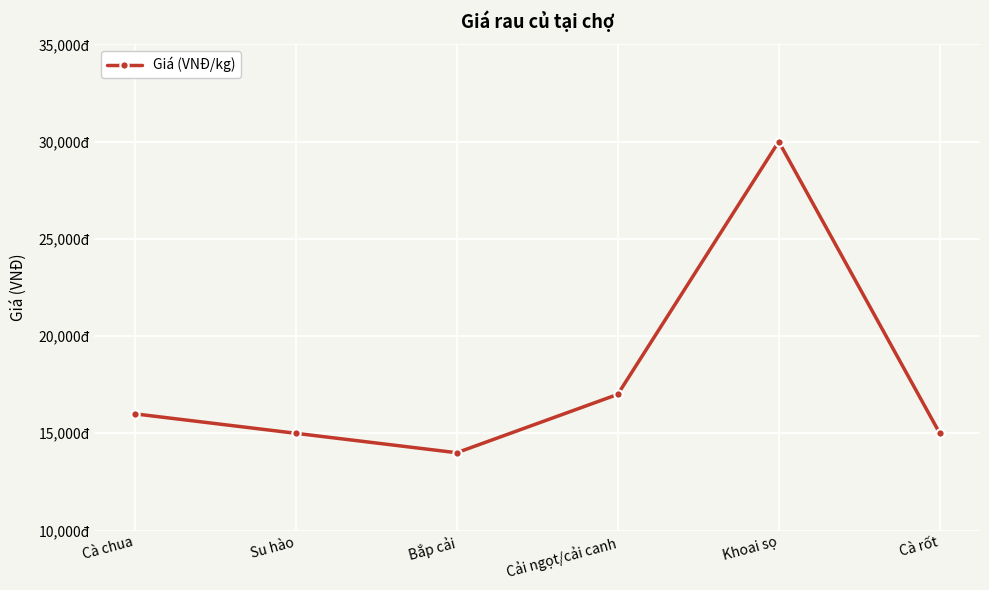

Is this an area chart (filled region under the line)?

No